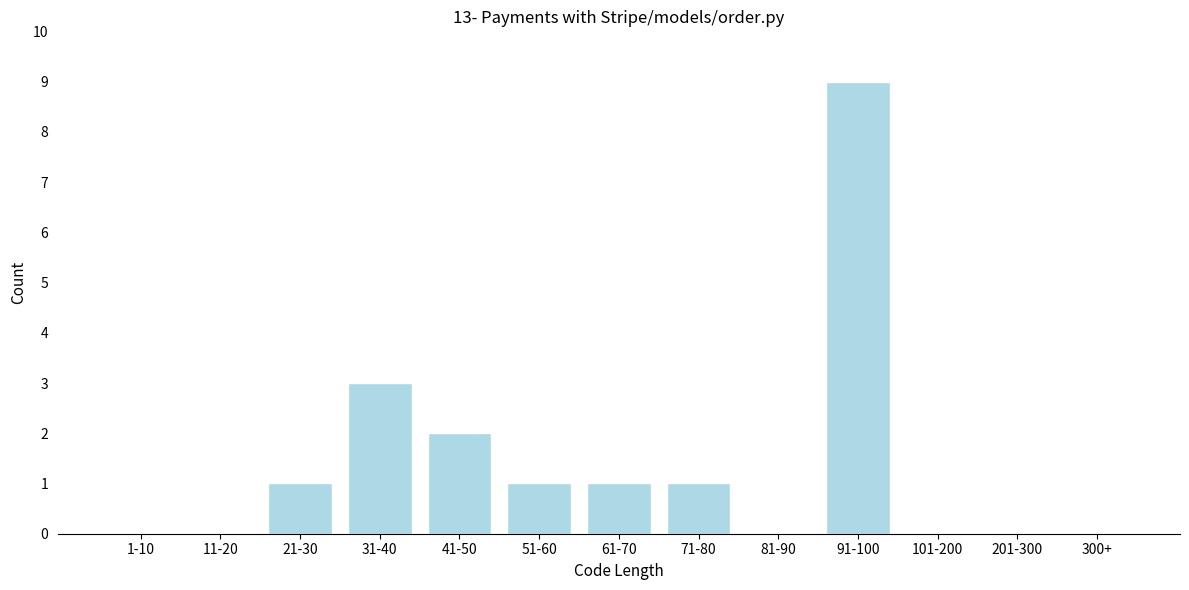

Reading right to left, extract all data points from this chart.

300+=0	201-300=0	101-200=0	91-100=9	81-90=0	71-80=1	61-70=1	51-60=1	41-50=2	31-40=3	21-30=1	11-20=0	1-10=0